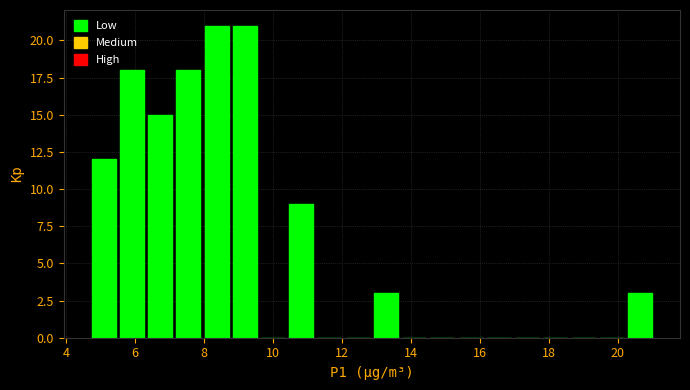

Reading left to right, transcribe this chart: for each bar, give the range it covers on the x-axis and its height. Neither the bar edges nor the heights are printed on the chart, so give them approximately, as read against the axes.

4.6 to 5.4: 12
5.4 to 6.4: 18
6.4 to 7.2: 15
7.2 to 8.0: 18
8.0 to 8.8: 21
8.8 to 9.6: 21
9.6 to 10.4: 0
10.4 to 11.2: 9
11.2 to 12.0: 0
12.0 to 12.8: 0
12.8 to 13.6: 3
13.6 to 14.6: 0
14.6 to 15.4: 0
15.4 to 16.2: 0
16.2 to 17.0: 0
17.0 to 17.8: 0
17.8 to 18.6: 0
18.6 to 19.4: 0
19.4 to 20.2: 0
20.2 to 21.0: 3